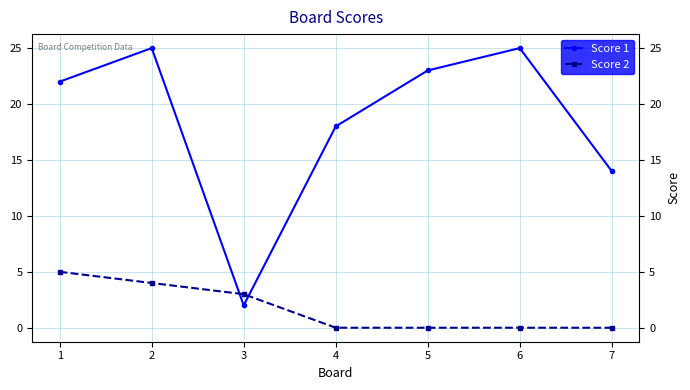

Is it true that Score 2 equals 0 at 7?

True